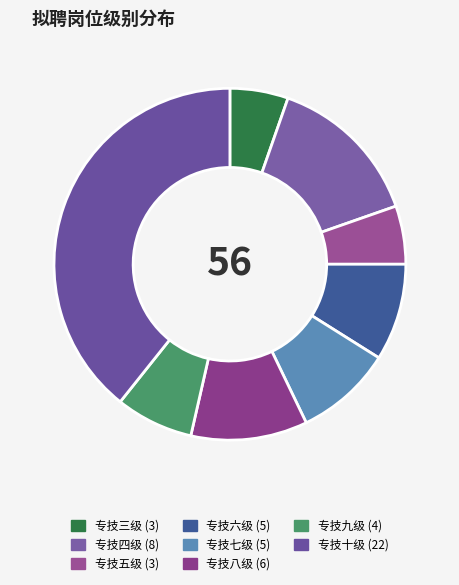

True or false: 专技七级 accounts for 3% of the total.

False